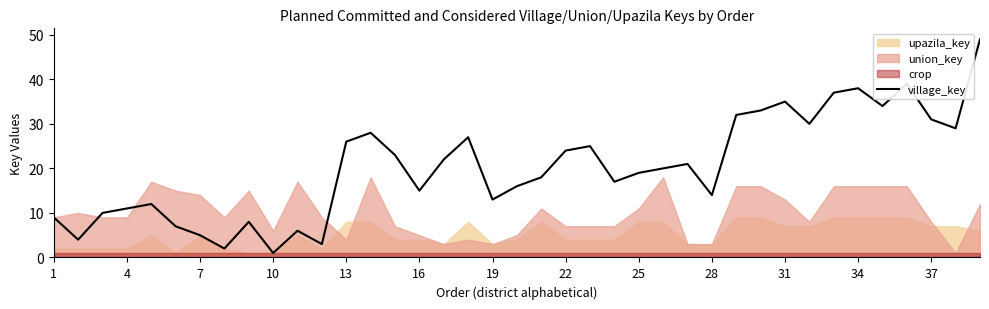

How many values are below 20?

19